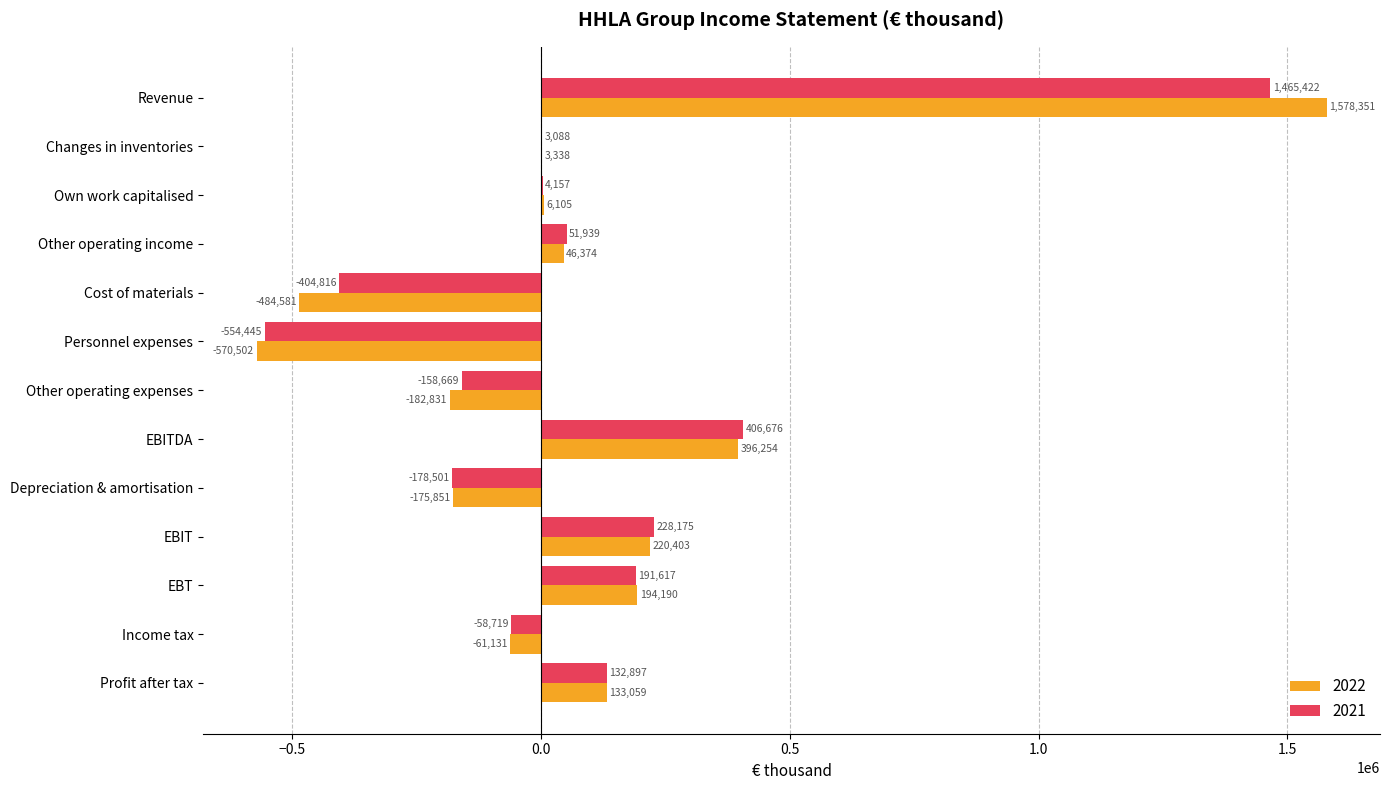

What is the approximate value of 2022 at Own work capitalised, to the nearest 50?

6100